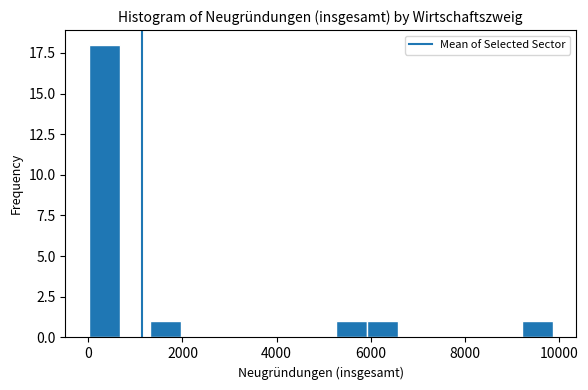

Around what value on the x-axis is the tallest bar? Give the approximate position of its centre, as read against the axis.

400